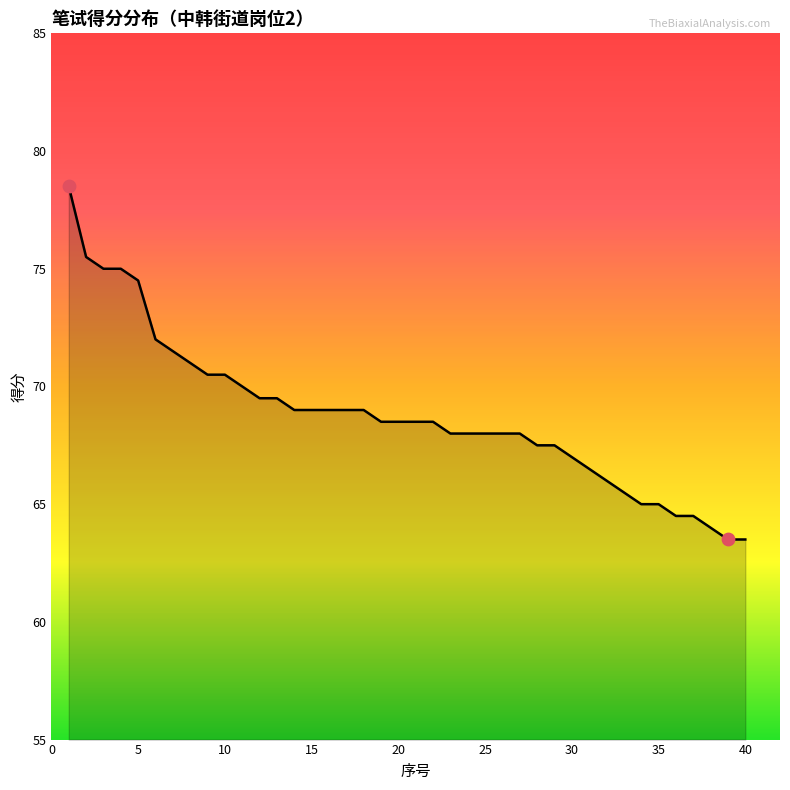

What is the greatest value displayed?

78.5